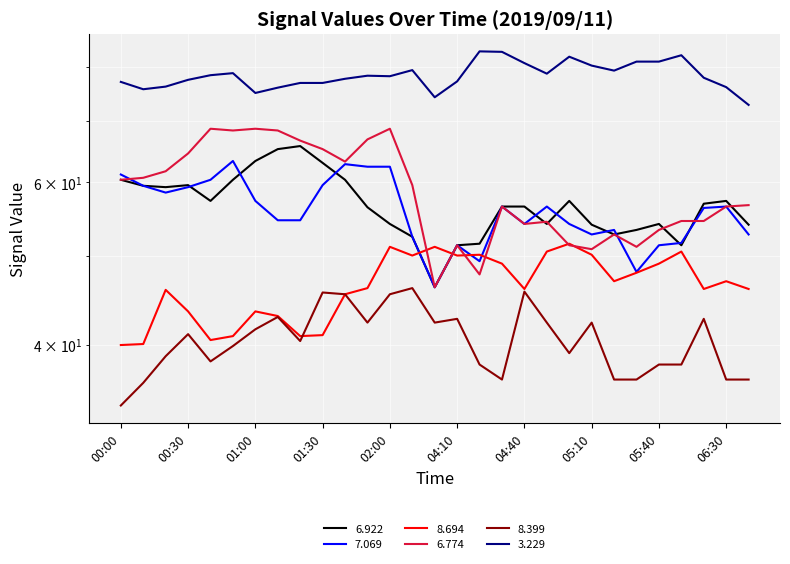

What is the difference between the second highest and minimum values in the   7.069 series?

16.6